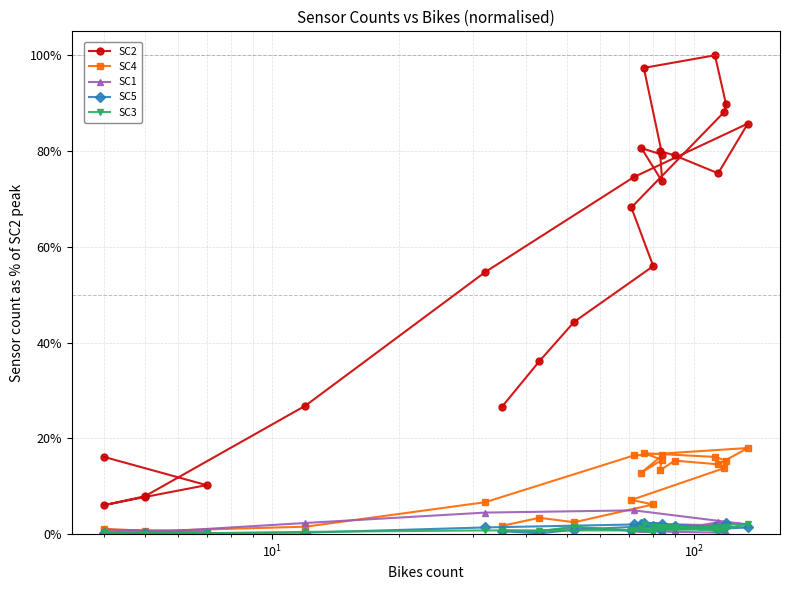

At which category does SC1 reach its first local valley?

$\mathdefault{10^{2}}$